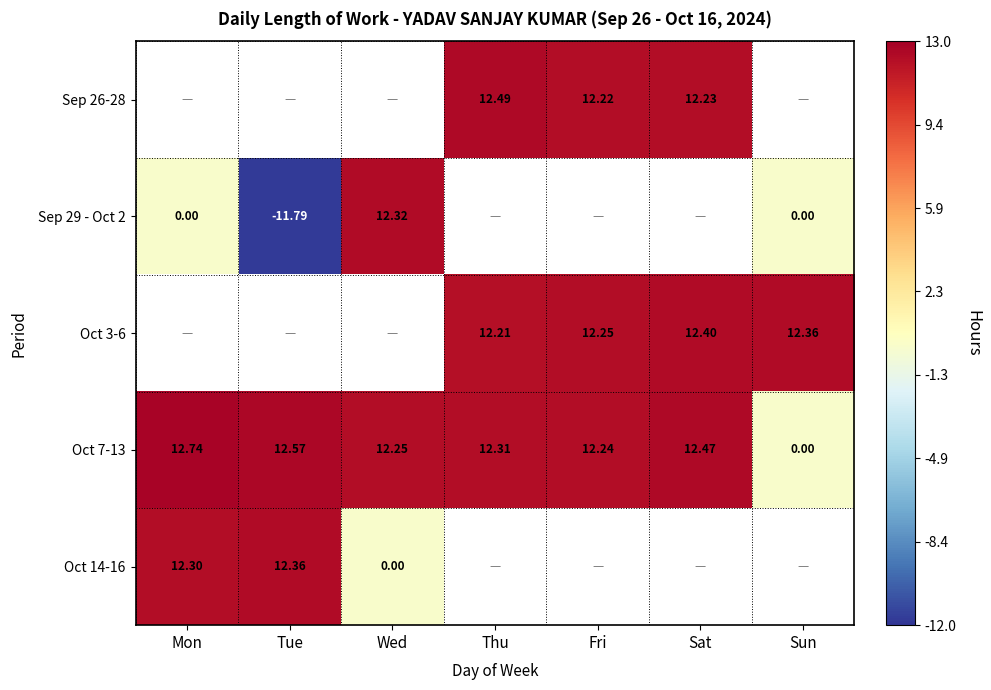

At which label is Oct 7-13 closest to 6?

Sun